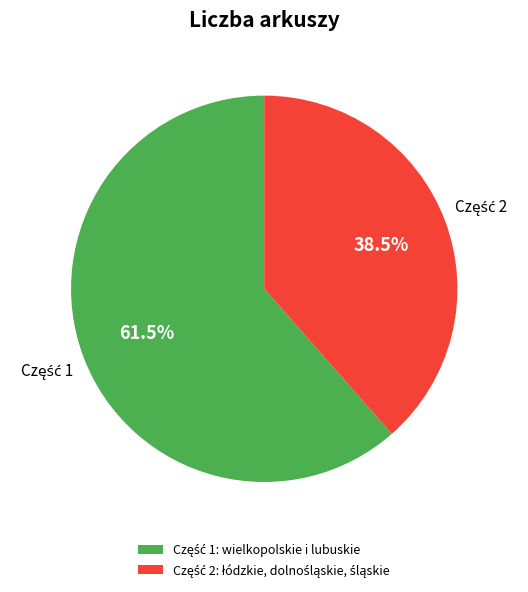

How many slices are in this pie chart?

2